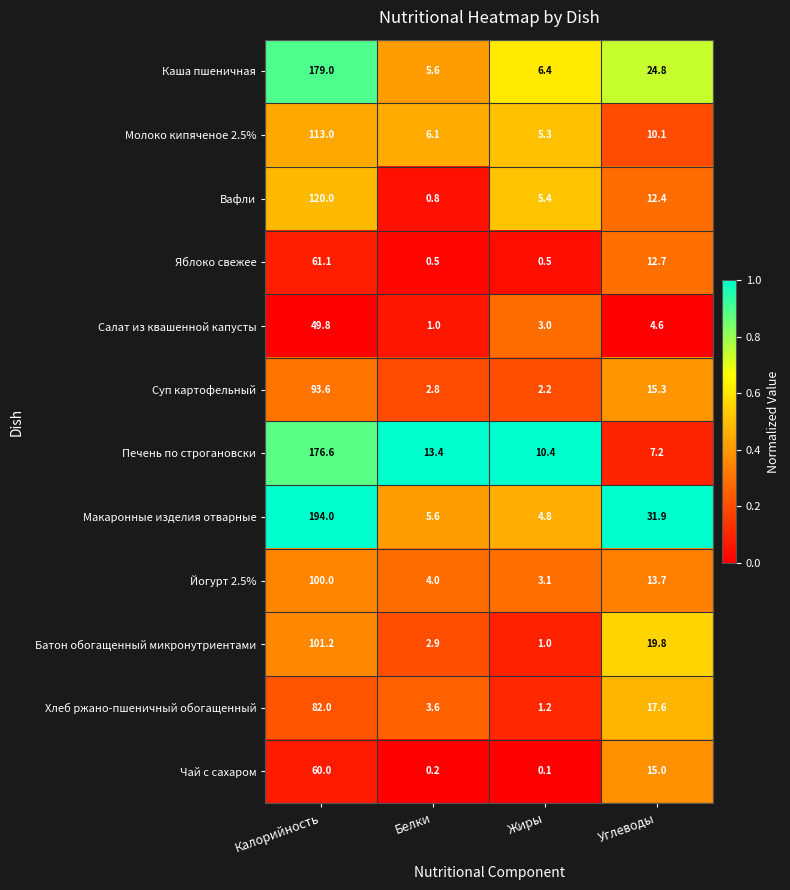

Which series has the largest range (max minus min)?

Макаронные изделия отварные